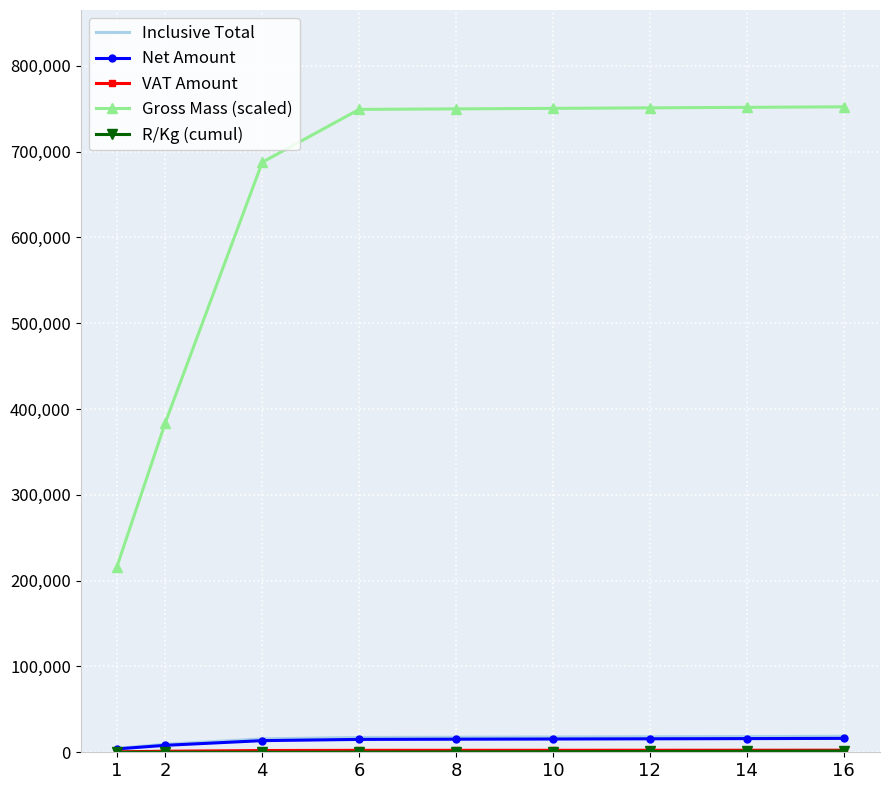

How many series are shown in this chart?

5